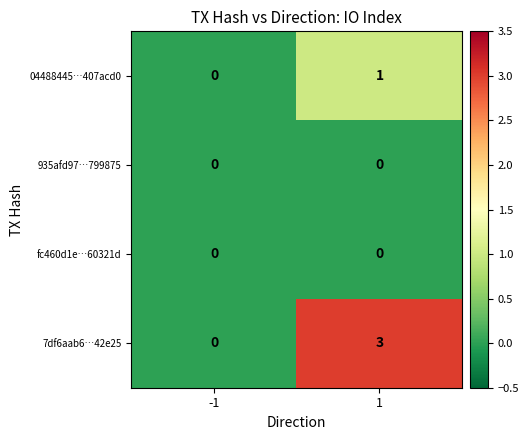

Reading left to right, list all the values displayed in this chart.

04488445…407acd0: 0	1
935afd97…799875: 0	0
fc460d1e…60321d: 0	0
7df6aab6…42e25: 0	3